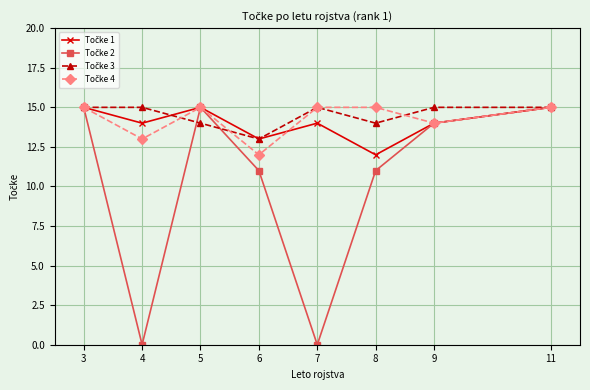

What is the maximum value shown in the chart?

15